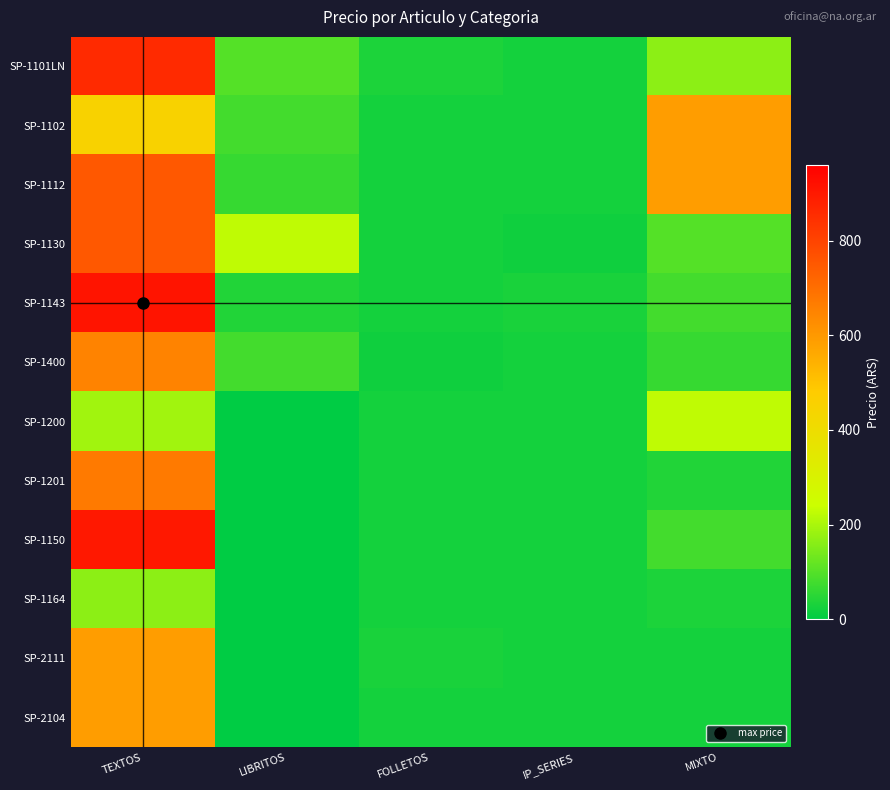

Rank the series at IP_SERIES from lowest to highest value.

SP-1130, SP-1101LN, SP-1102, SP-1112, SP-1400, SP-1200, SP-1201, SP-1150, SP-1164, SP-2111, SP-2104, SP-1143